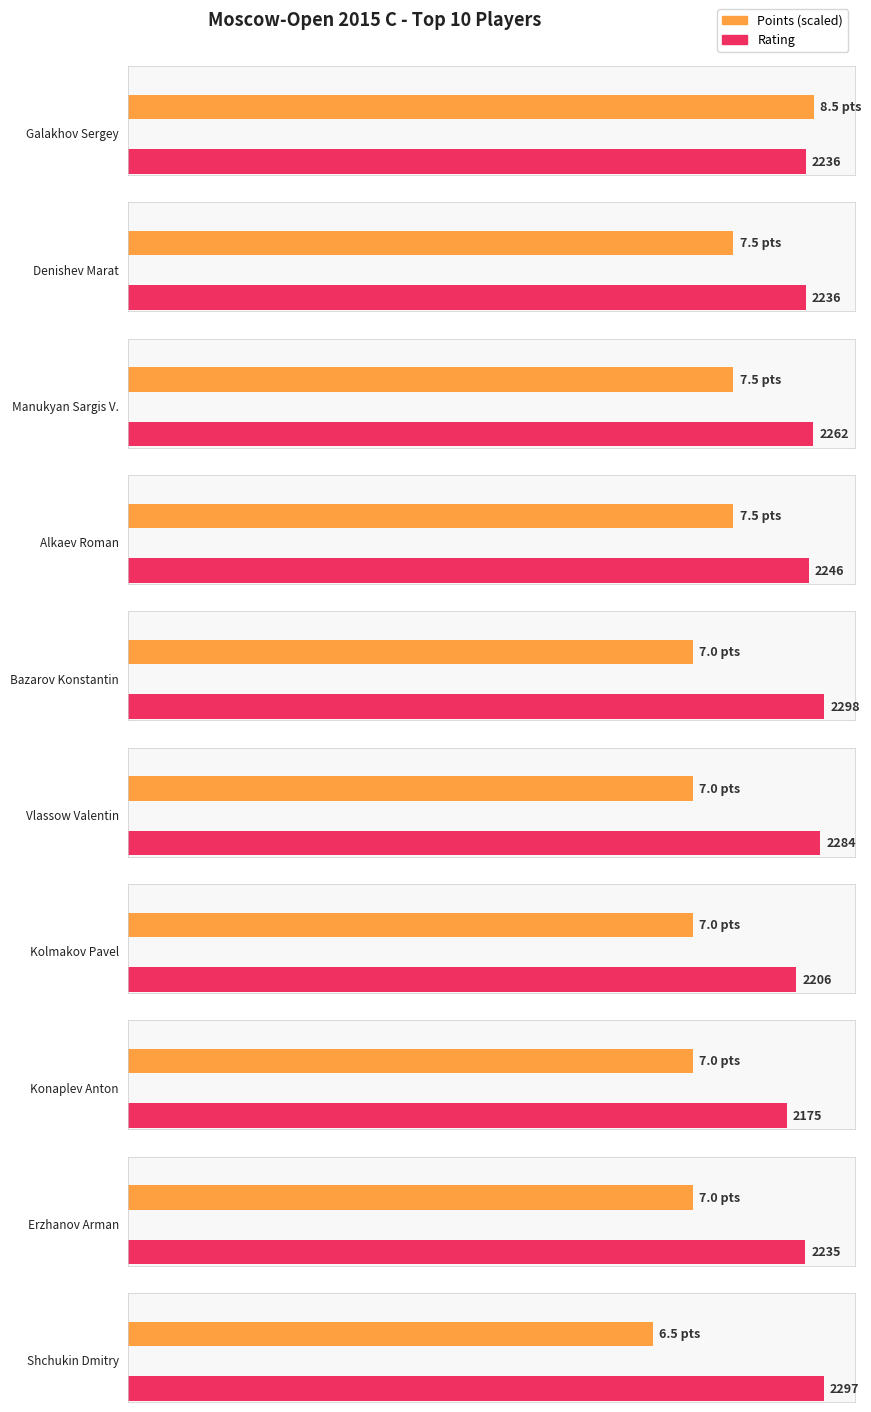

Reading left to right, extract all data points from this chart.

Points: 8.5	7.5	7.5	7.5	7.0	7.0	7.0	7.0	7.0	6.5
Rating: 2236.0	2236.0	2262.0	2246.0	2298.0	2284.0	2206.0	2175.0	2235.0	2297.0